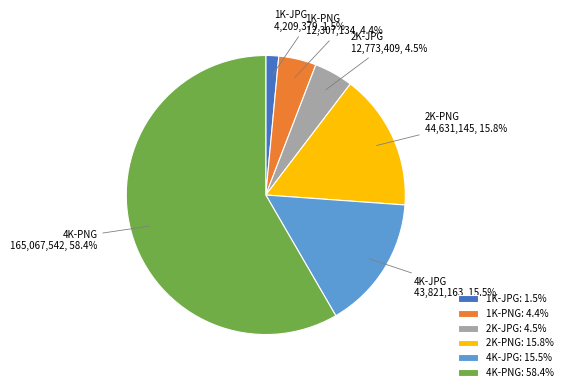

Is it true that 4K-JPG is 25% of the pie?

False